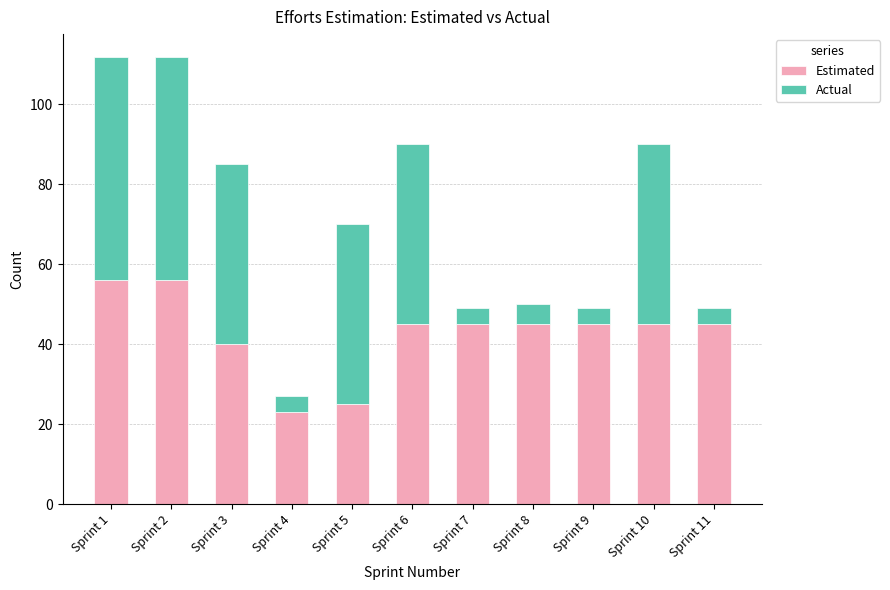

True or false: Estimated has a value of 33 at Sprint 4.

False